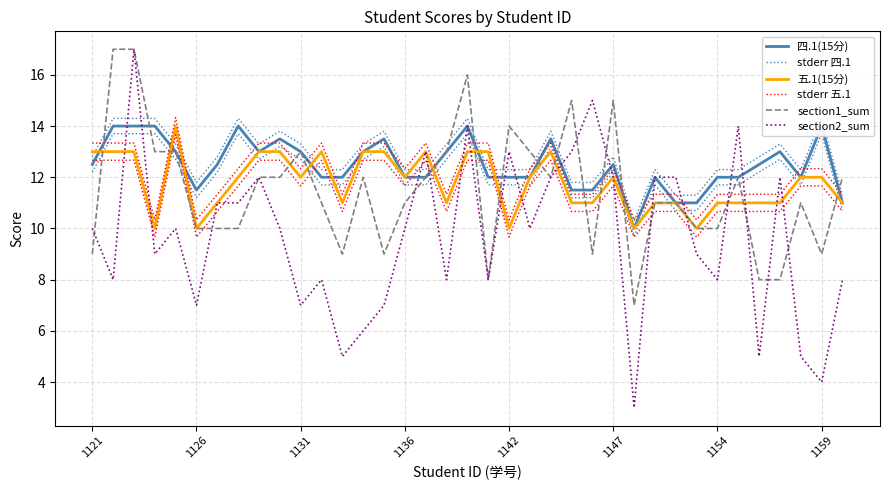

At how many categories does at least one series exceed 6?

37